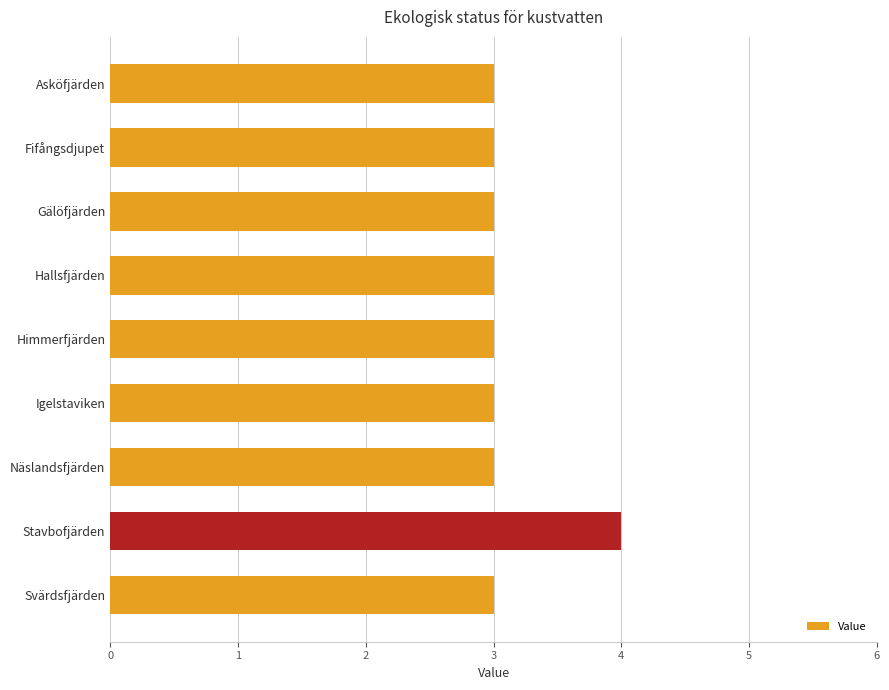

What is the sum of all values?

28